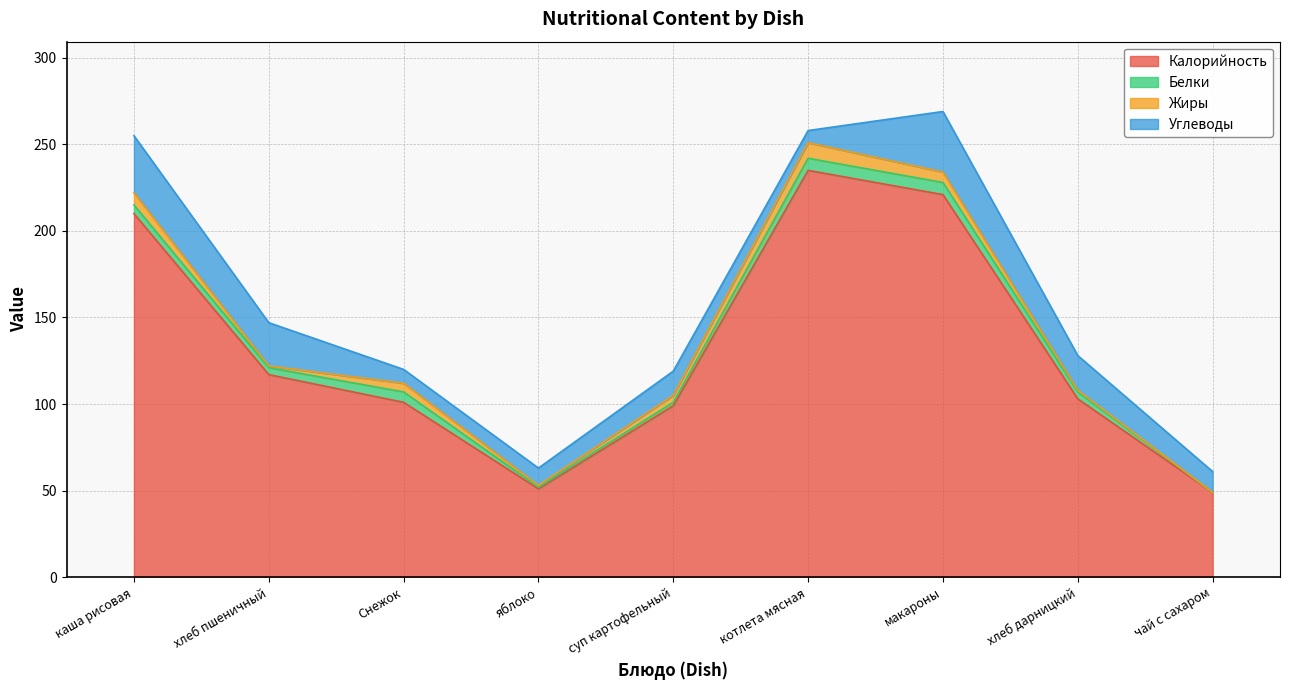

Reading right to left, extract all data points from this chart.

Калорийность: 49	103	221	235	99	51	101	117	210
Белки: 0	4	7	7	2	1	6	4	5
Жиры: 0	1	6	9	4	1	5	1	7
Углеводы: 12	20	35	7	14	10	8	25	33